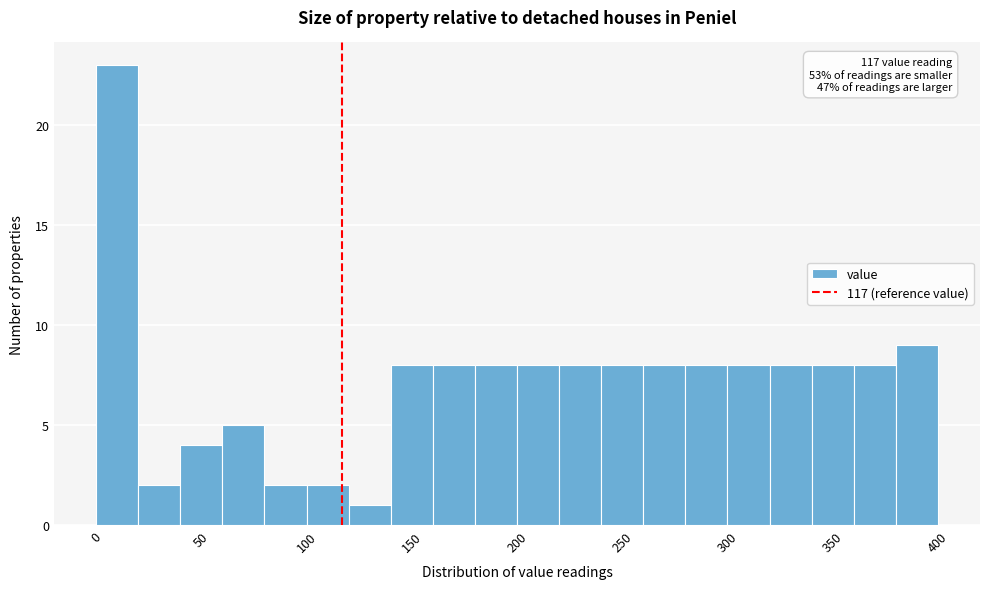

Over which range of the x-axis is the bar tallest?

0 to 20